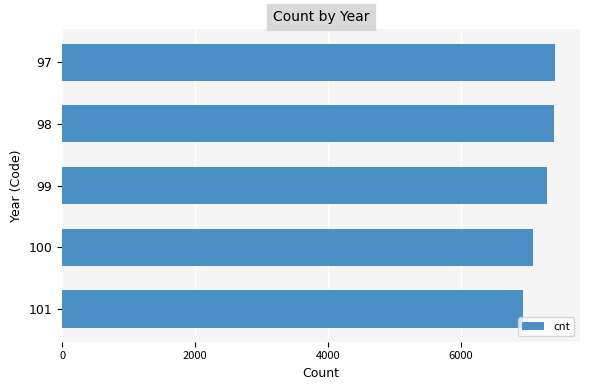

What is the smallest value displayed?

6935